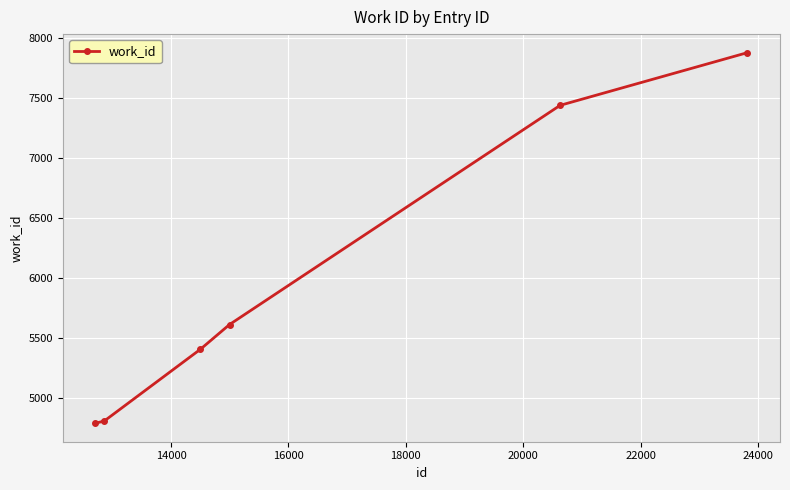

What is the maximum value shown in the chart?

7877